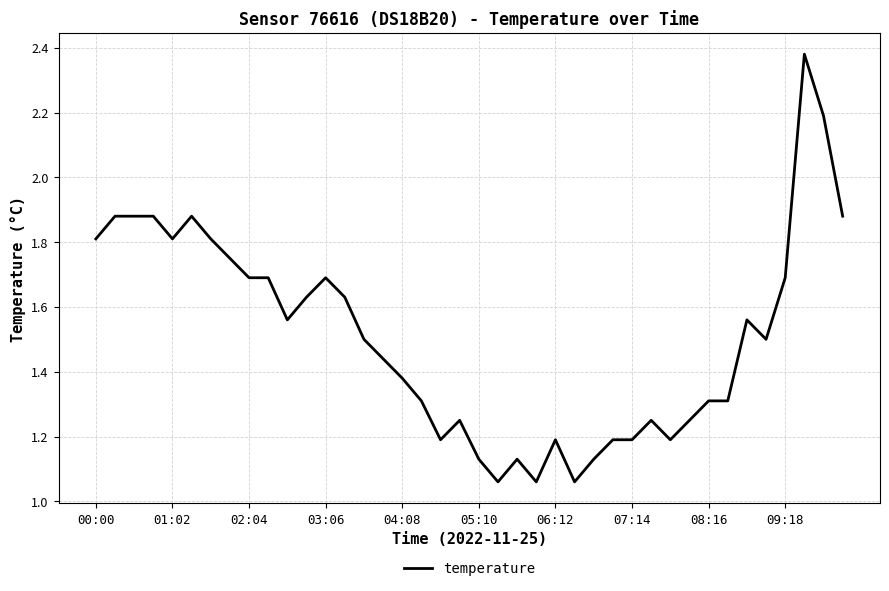

True or false: there are more than 0 points higher than both neighbors.

True